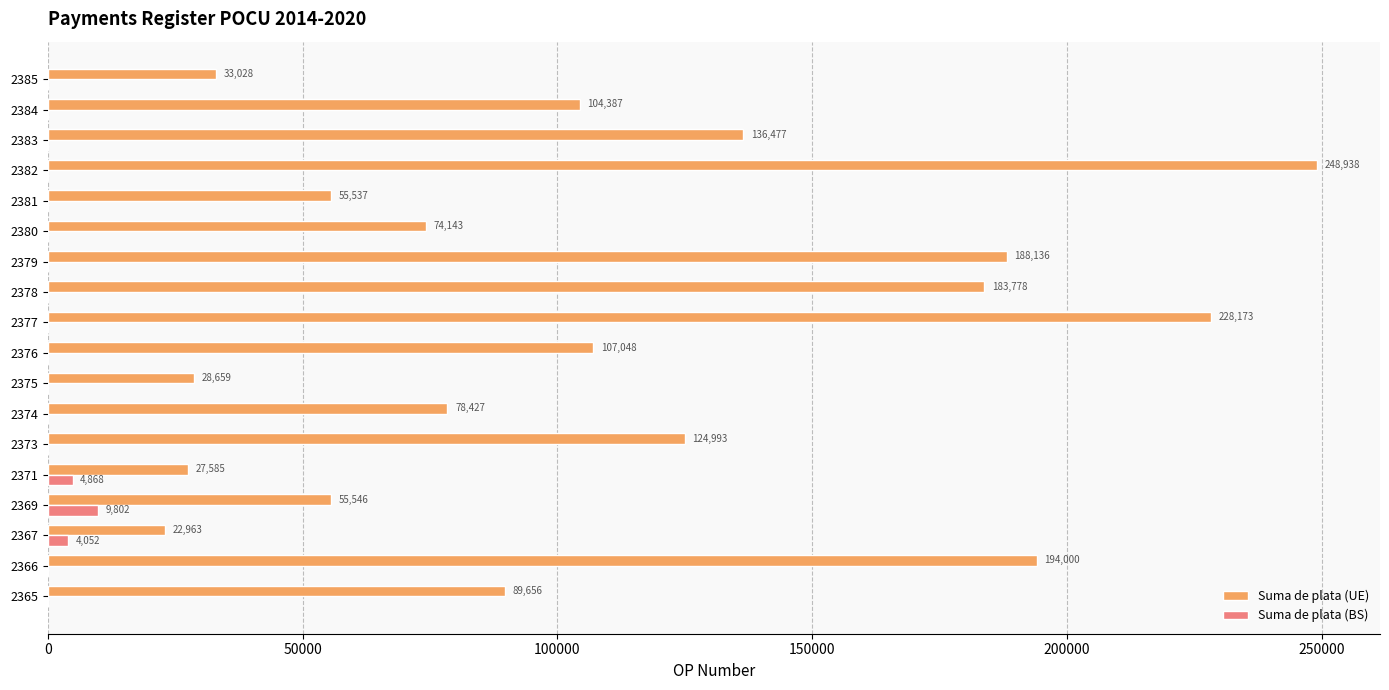

Is it true that Suma de plata (UE) equals 39652.8 at 2375?

False